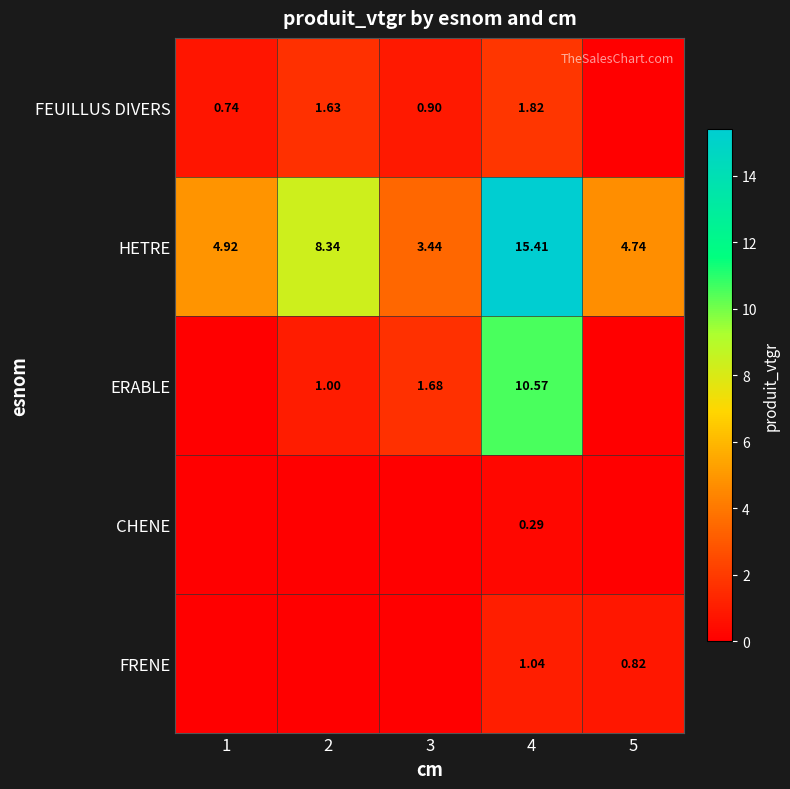

Is the value of FEUILLUS DIVERS at 1 greater than the value of HETRE at 5?

No